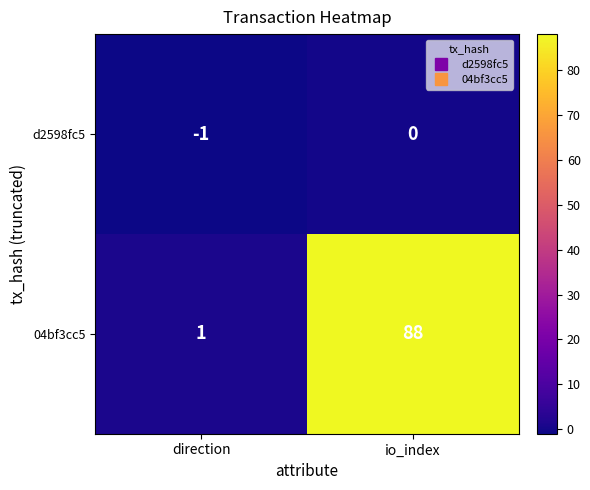

The value of 04bf3cc5 at direction is 1. True or false?

True